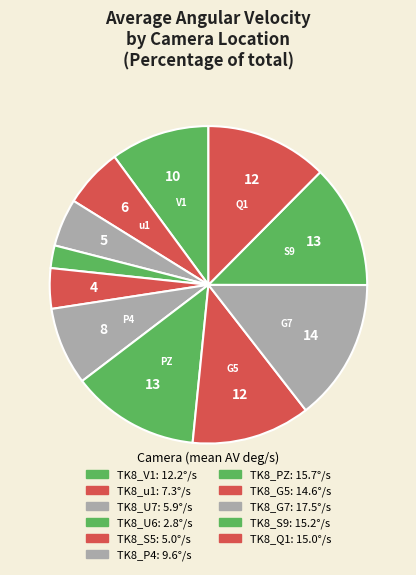

How many slices are in this pie chart?

11